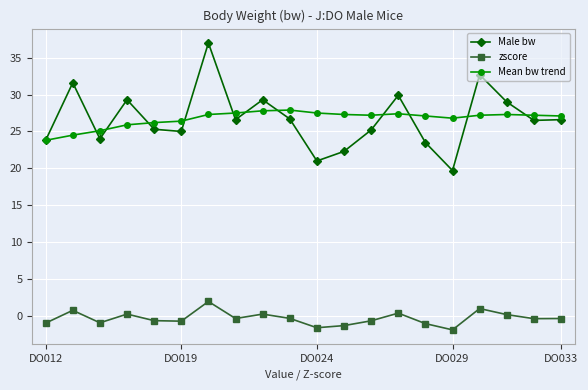

What is the average value of the Male bw series?

26.8